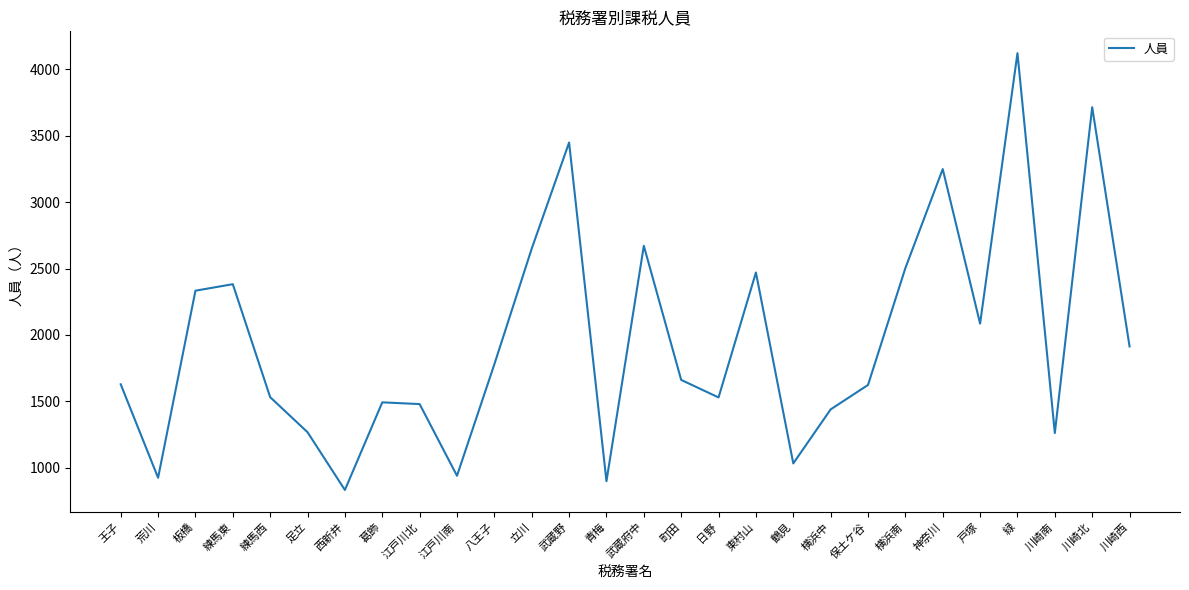

What is the difference between the values at 荒川 and 板橋?

1409